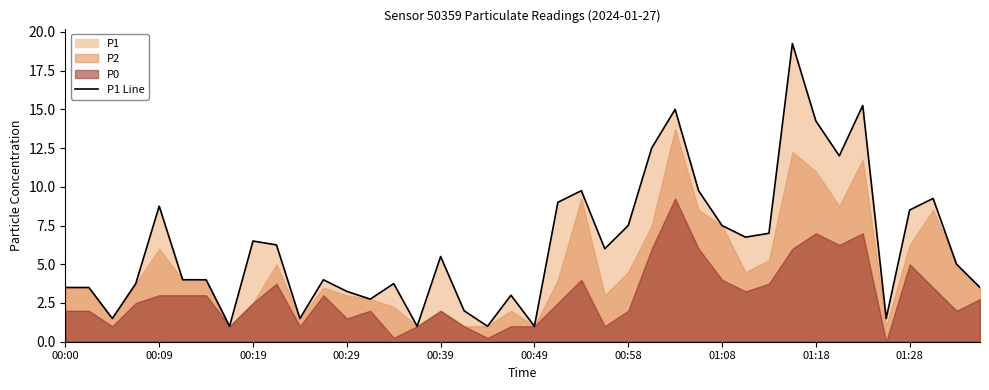

What is the sum of all values?

250.8